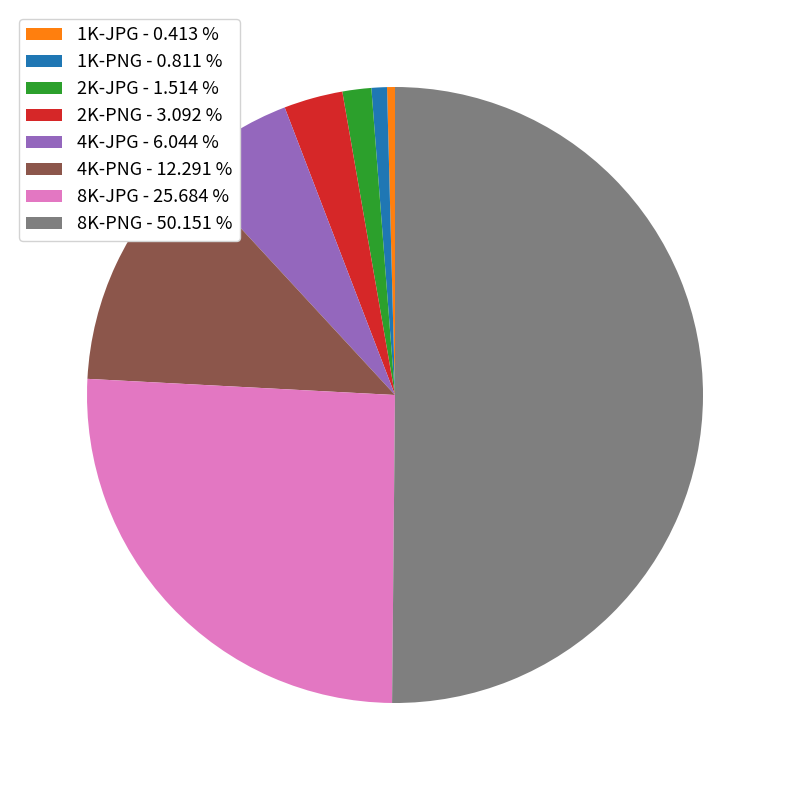

Approximately how many times larger is the value at 8K-JPG - 25.684 % compared to 4K-JPG - 6.044 %?

4.2